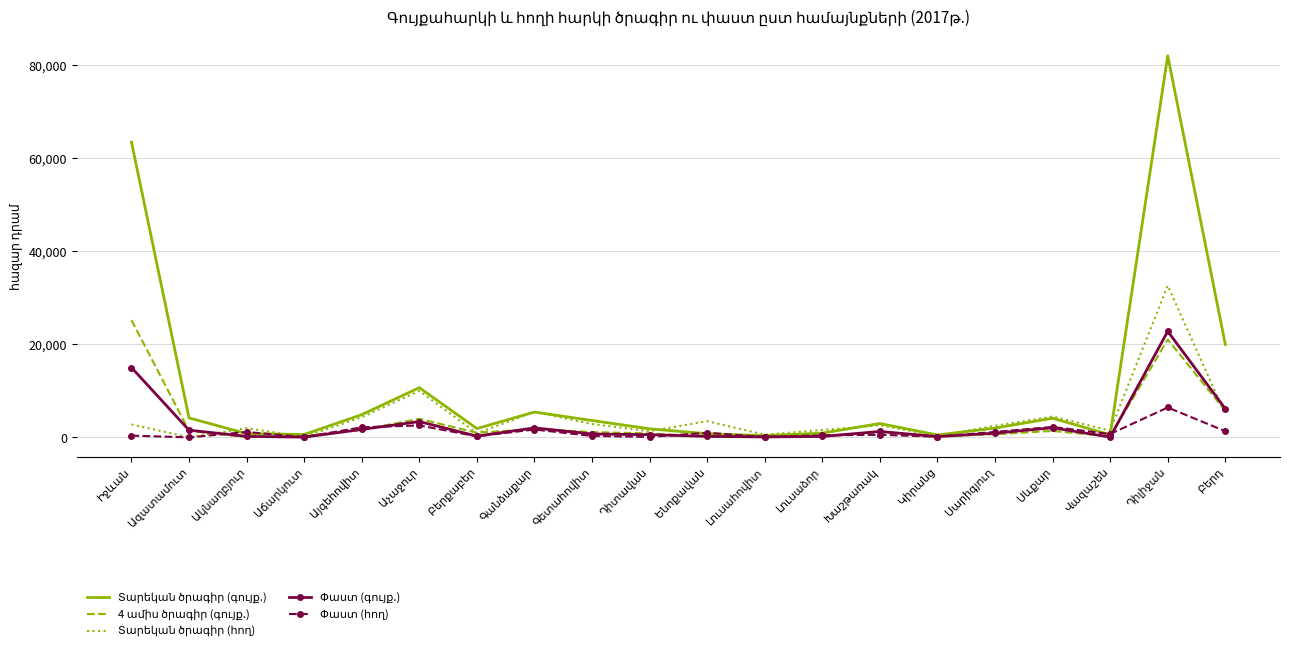

What is the maximum value shown in the chart?

82082.1